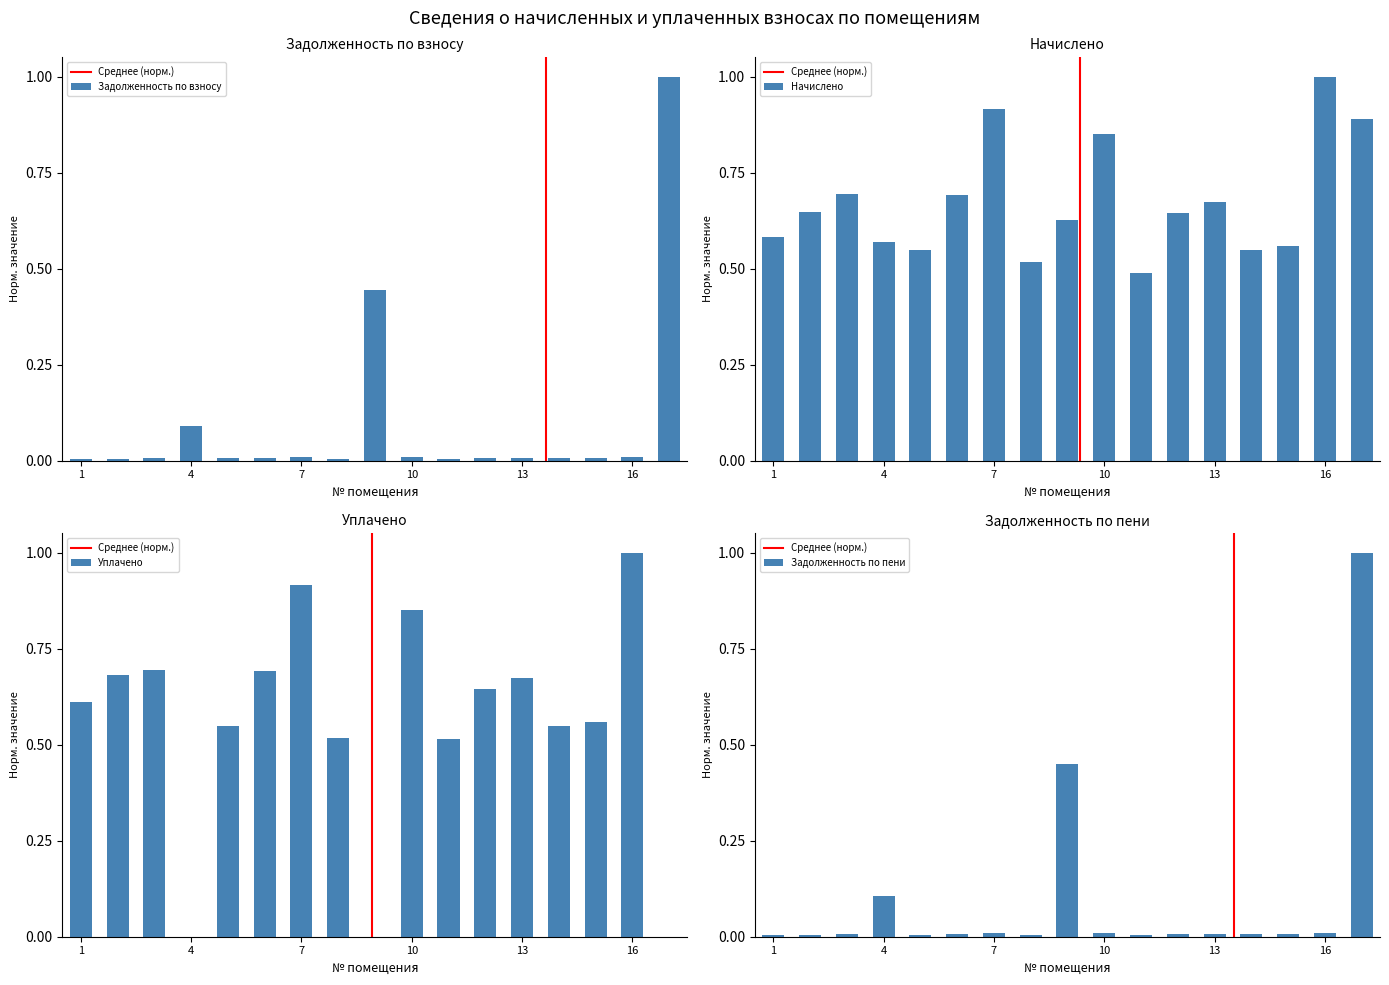

The value of uplacheno at 7 is 0.9. True or false?

True